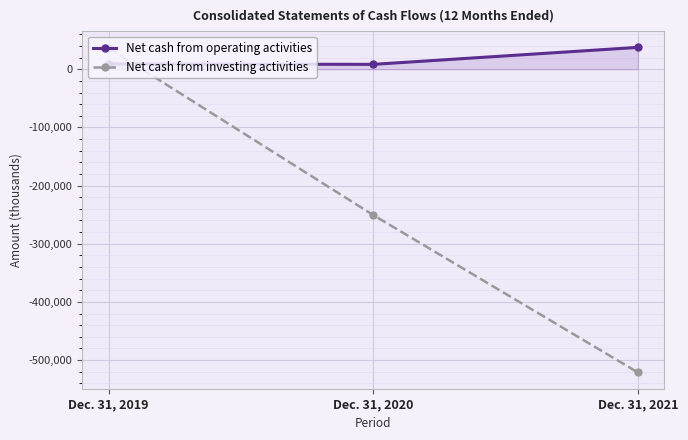

Where is Net cash from investing activities nearest to the value -242511?

Dec. 31, 2020